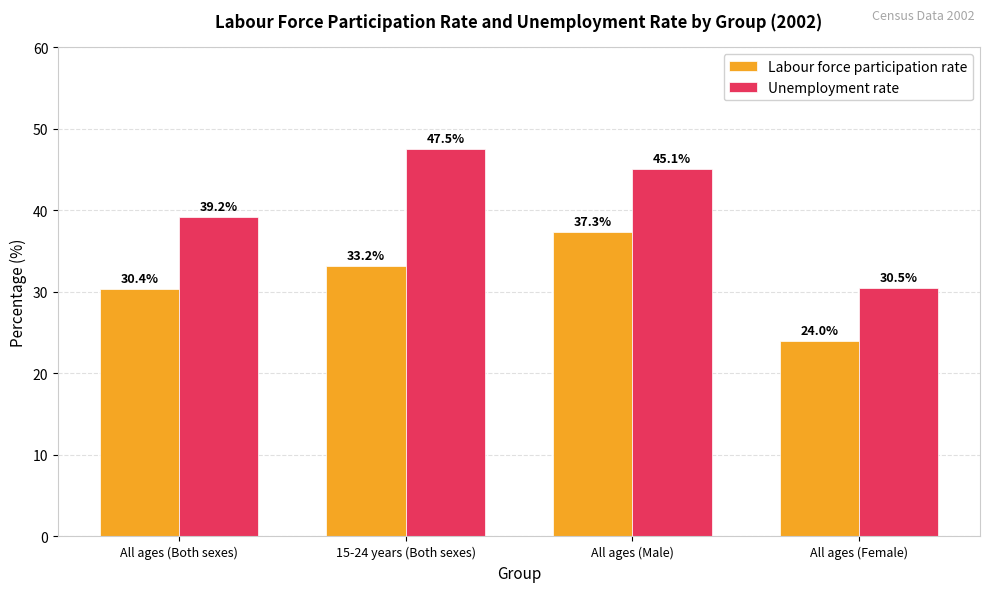

Rank the series by their average value, from lowest to highest.

Labour force participation rate, Unemployment rate